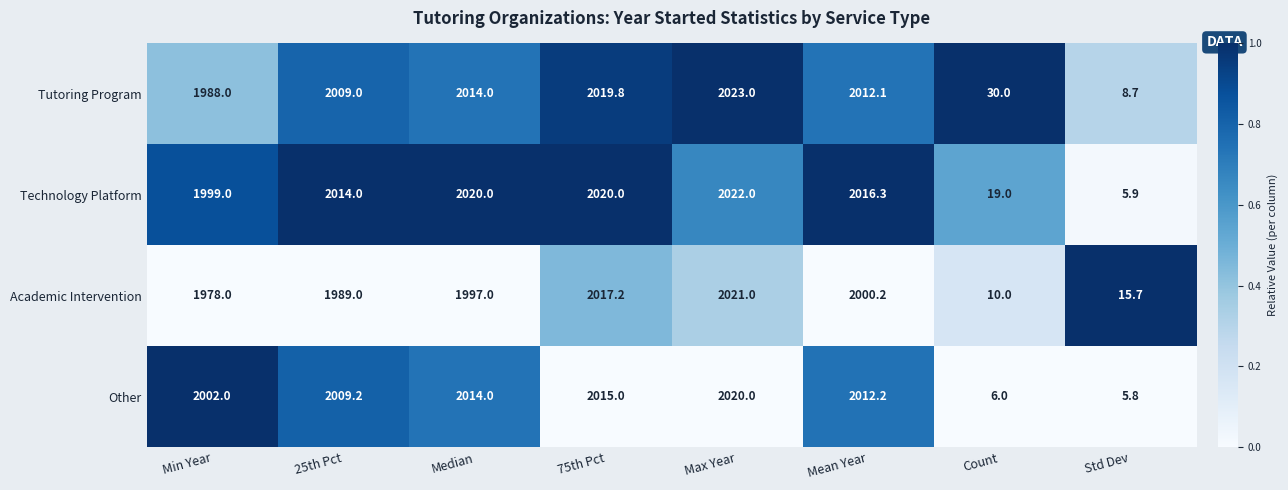

True or false: Technology Platform has a value of 2014.0 at 25th Pct.

True